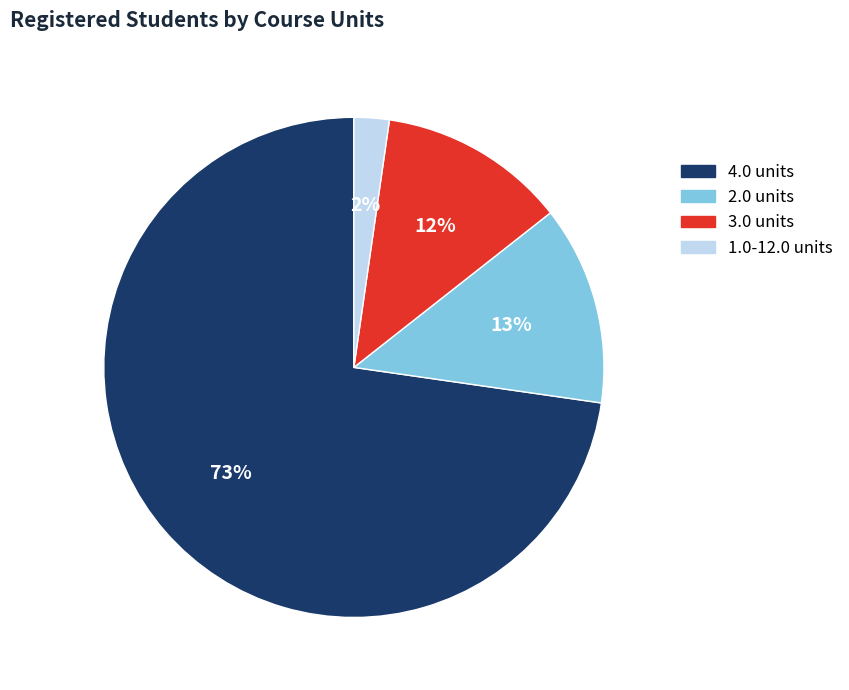

To the nearest percent, what is the combined percentage of 2.0 units and 3.0 units?

25%